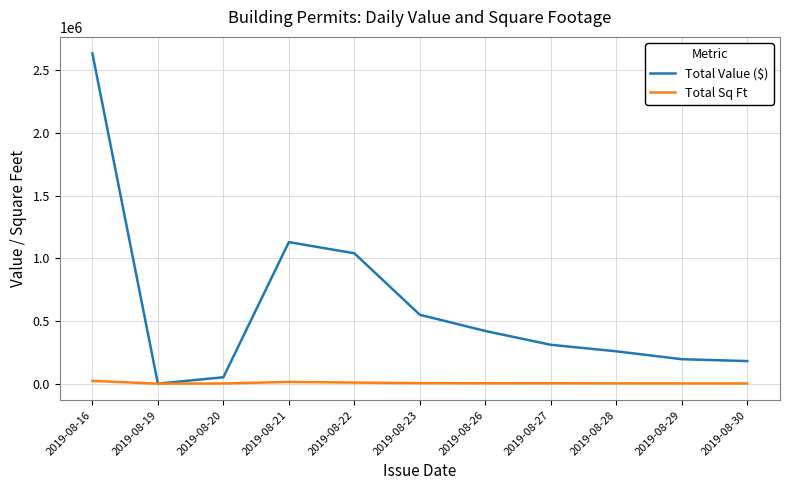

Which series has the largest total across all categories?

Total Value ($)